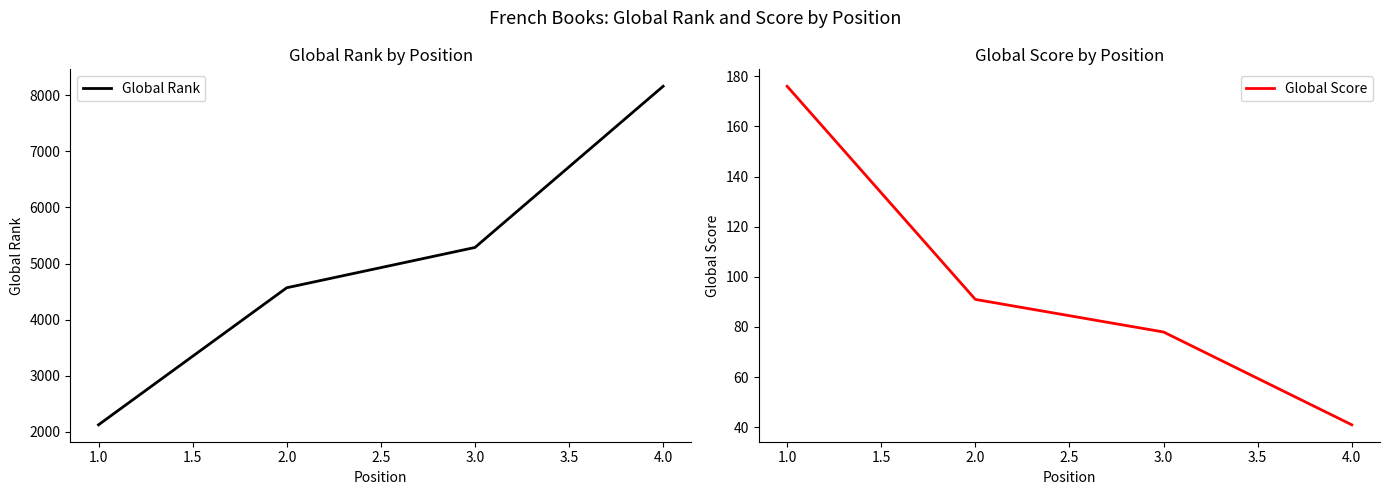

How many data points in Global Rank are less than 5287?

2